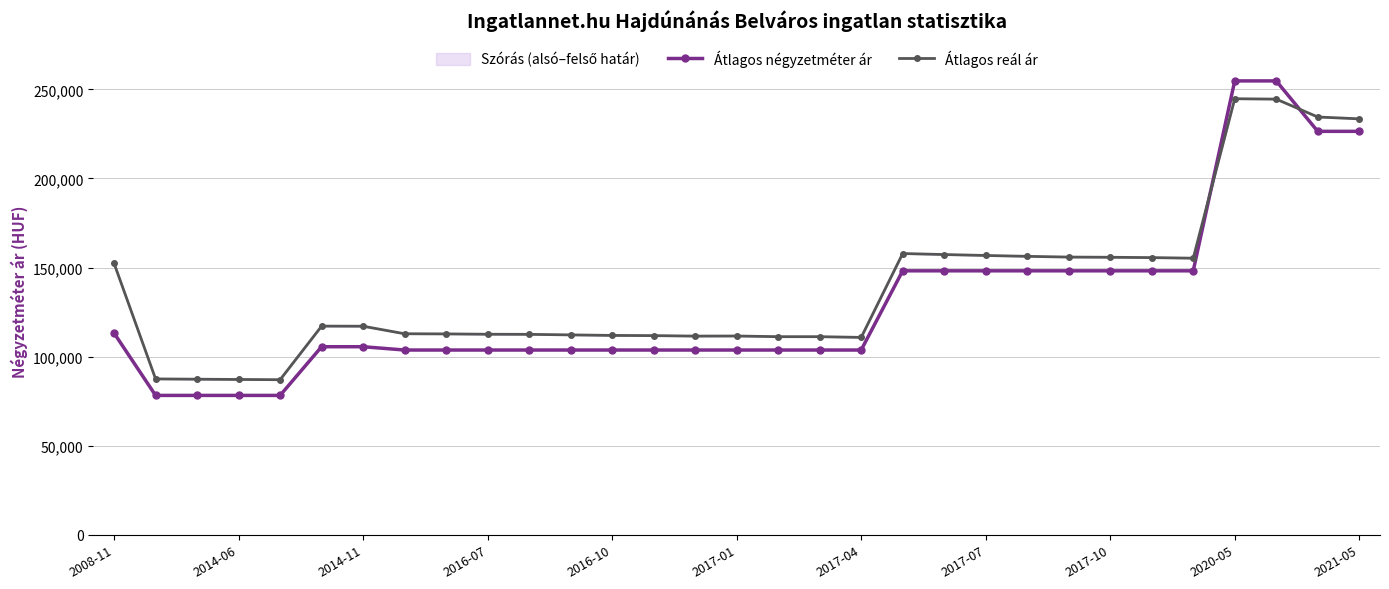

How many times do Átlagos négyzetméter ár and Átlagos reál ár cross each other?

2